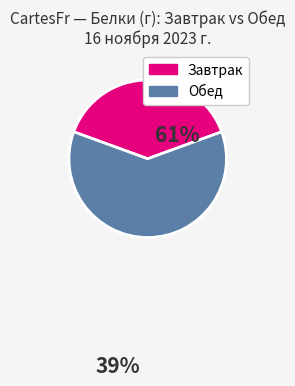

Does any single category account for the majority?

Yes